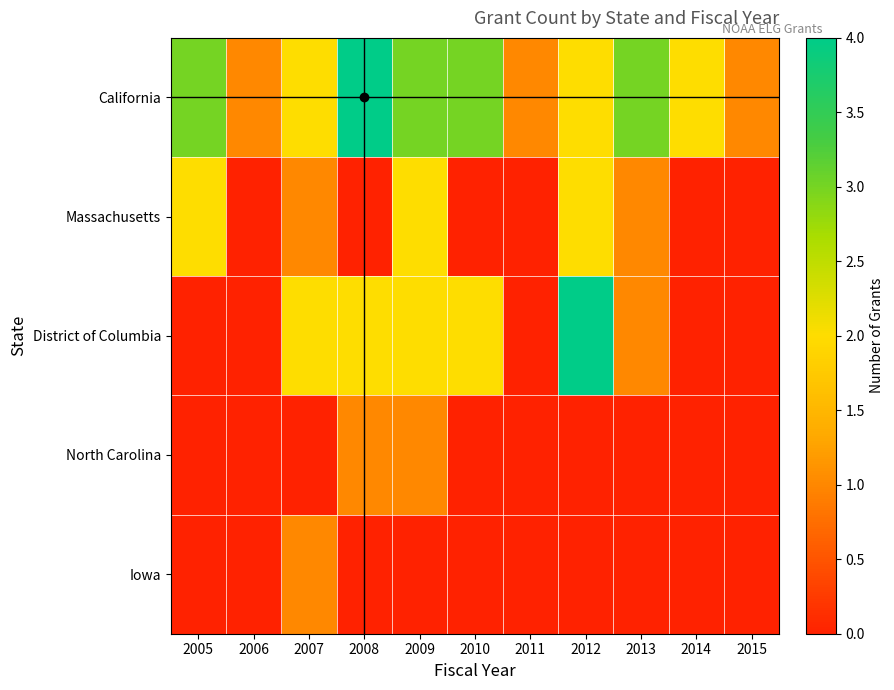

Reading left to right, what are all the values shown in this chart?

California: 2005=3	2006=1	2007=2	2008=4	2009=3	2010=3	2011=1	2012=2	2013=3	2014=2	2015=1
Massachusetts: 2005=2	2006=0	2007=1	2008=0	2009=2	2010=0	2011=0	2012=2	2013=1	2014=0	2015=0
District of Columbia: 2005=0	2006=0	2007=2	2008=2	2009=2	2010=2	2011=0	2012=4	2013=1	2014=0	2015=0
North Carolina: 2005=0	2006=0	2007=0	2008=1	2009=1	2010=0	2011=0	2012=0	2013=0	2014=0	2015=0
Iowa: 2005=0	2006=0	2007=1	2008=0	2009=0	2010=0	2011=0	2012=0	2013=0	2014=0	2015=0